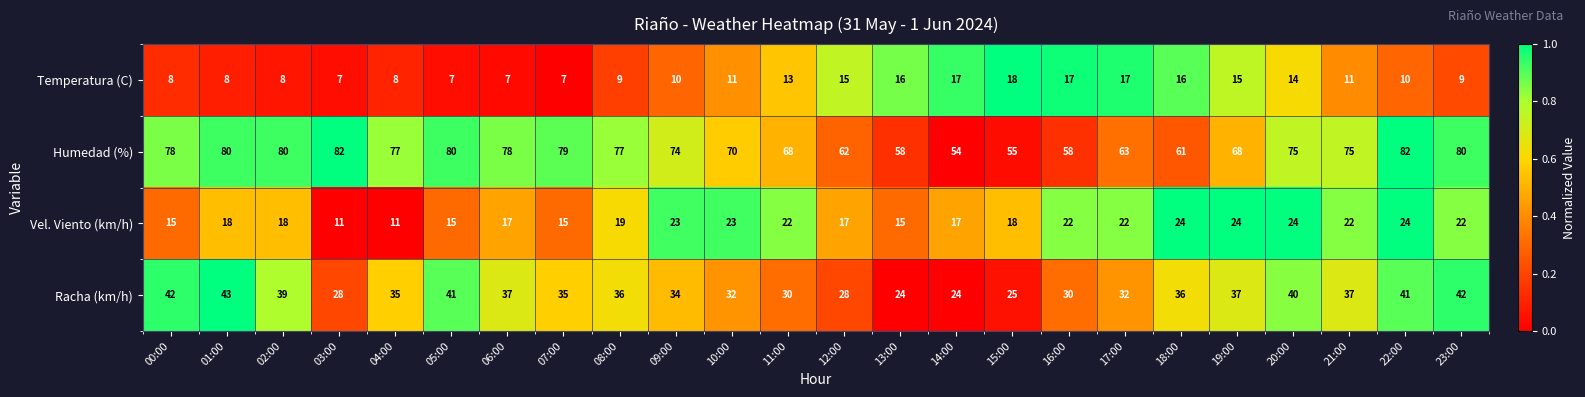

What is the difference between the highest and lowest values at 11:00?

55